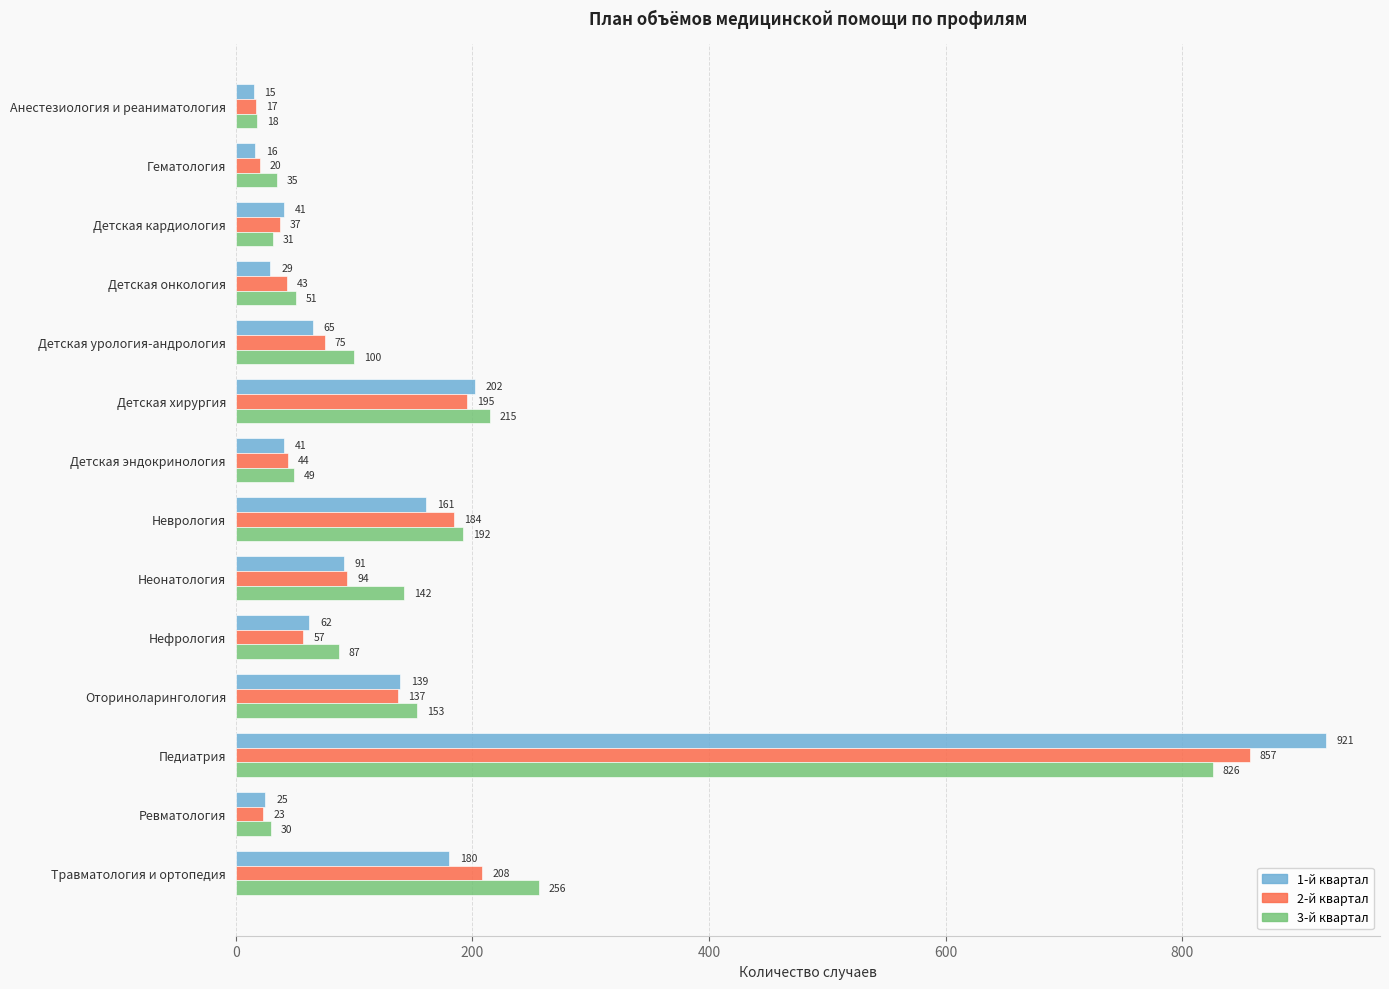

List the labels in order of 3-й квартал value, smallest first.

Анестезиология и реаниматология, Ревматология, Детская кардиология, Гематология, Детская эндокринология, Детская онкология, Нефрология, Детская урология-андрология, Неонатология, Оториноларингология, Неврология, Детская хирургия, Травматология и ортопедия, Педиатрия